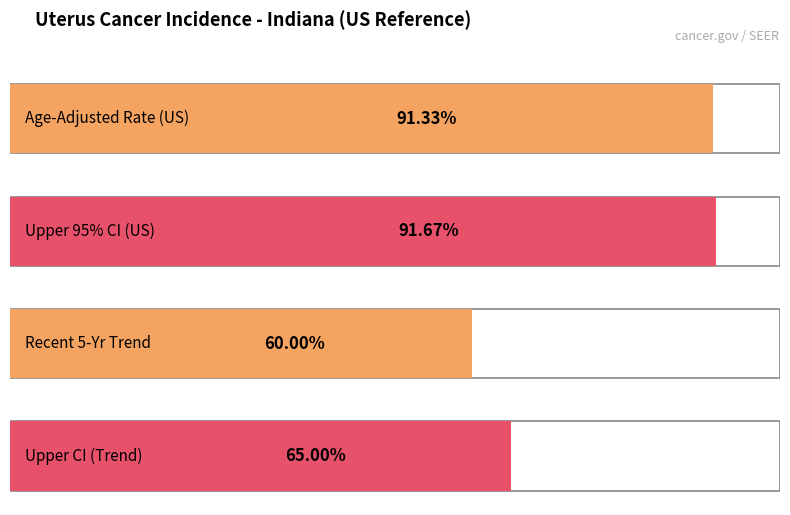

Is it true that Age-Adjusted Incidence Rate equals 36.4 at US (SEER+NPCR)?

False